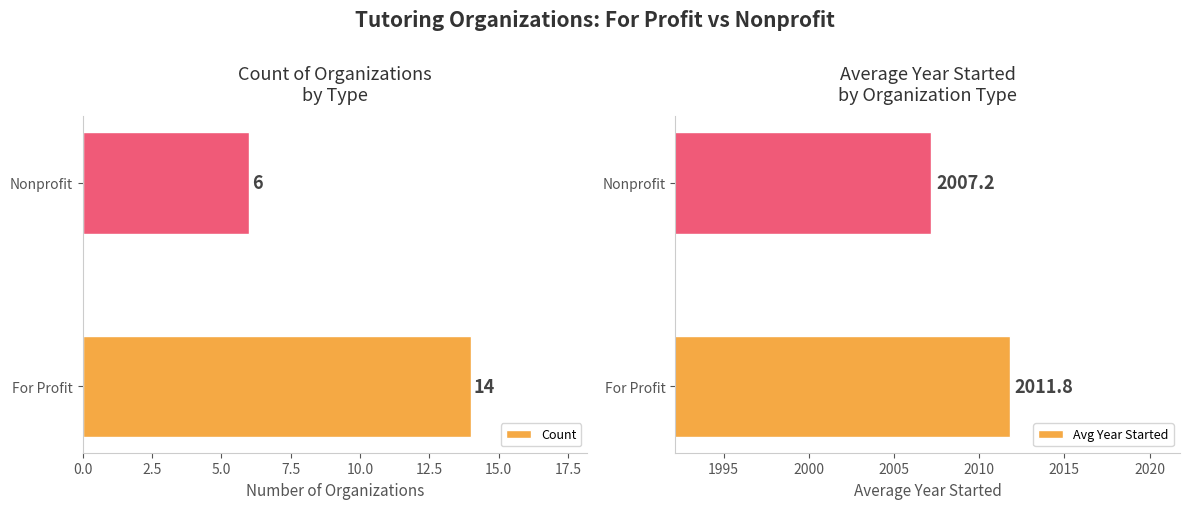

How many data points in Count are less than 14?

1